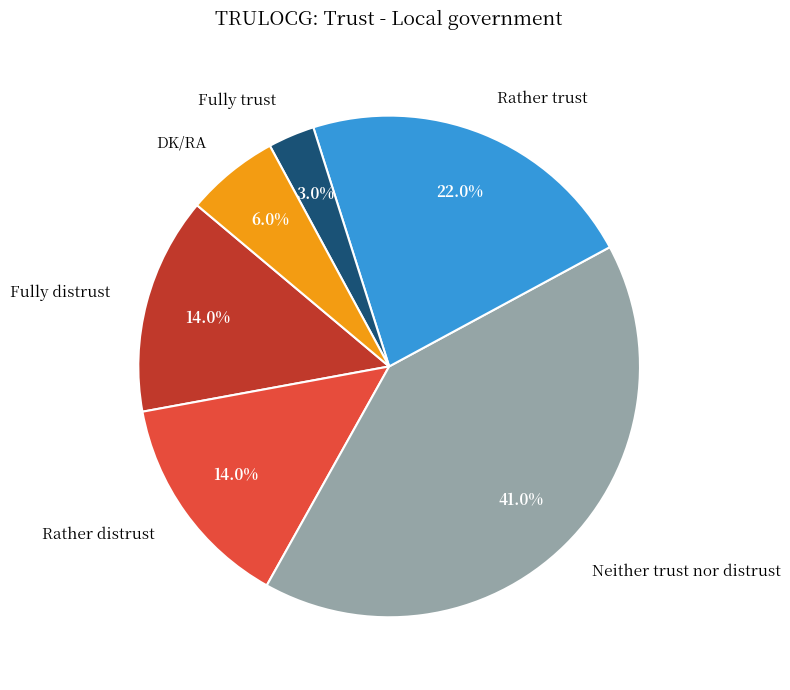

Which category has the biggest portion of the pie?

Neither trust nor distrust